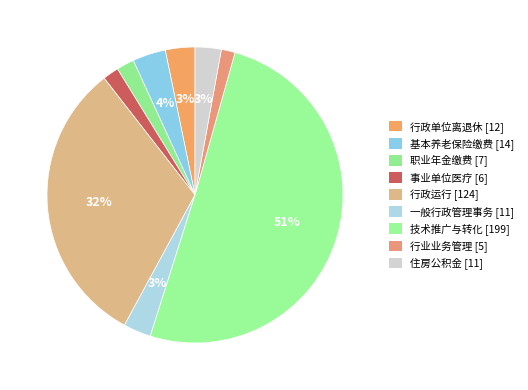

How many slices are in this pie chart?

9